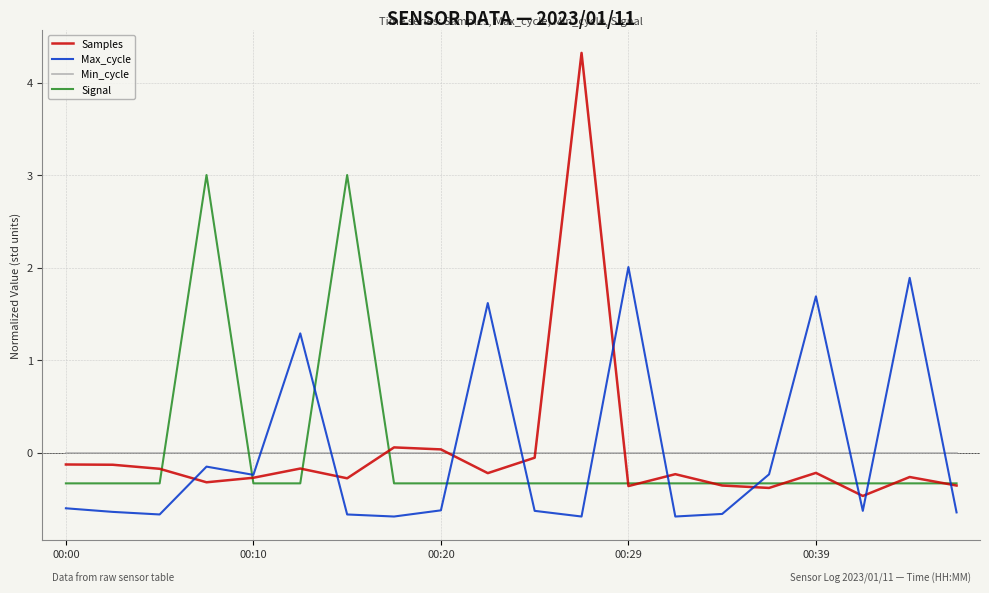

True or false: Samples and Signal cross at least once.

True